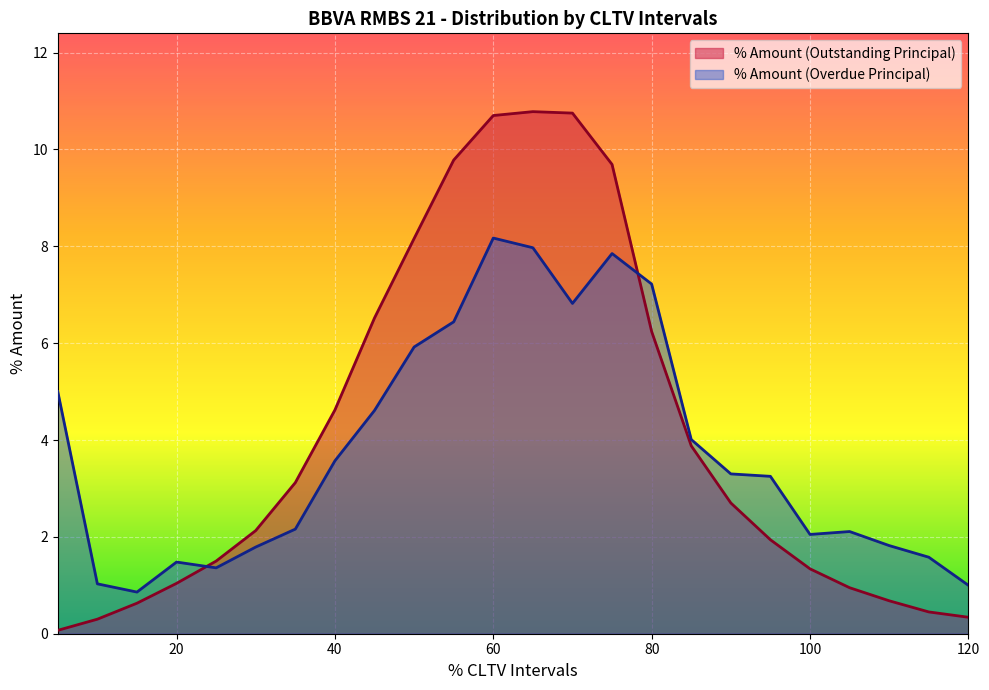

What is the average value of the % Amount (Overdue Principal) series?

3.8